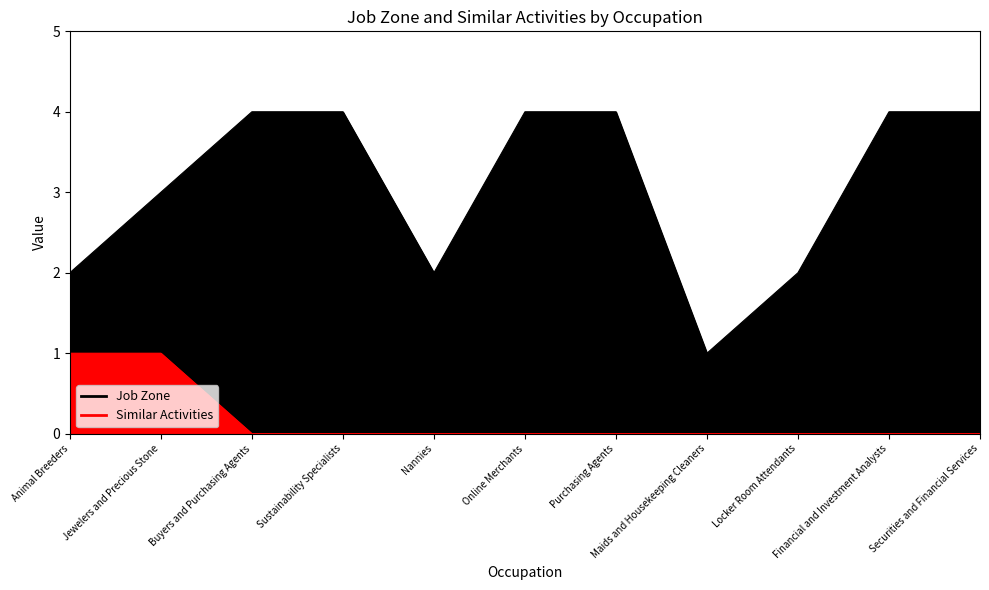

True or false: Similar Activities has more than 0 points higher than both neighbors.

False